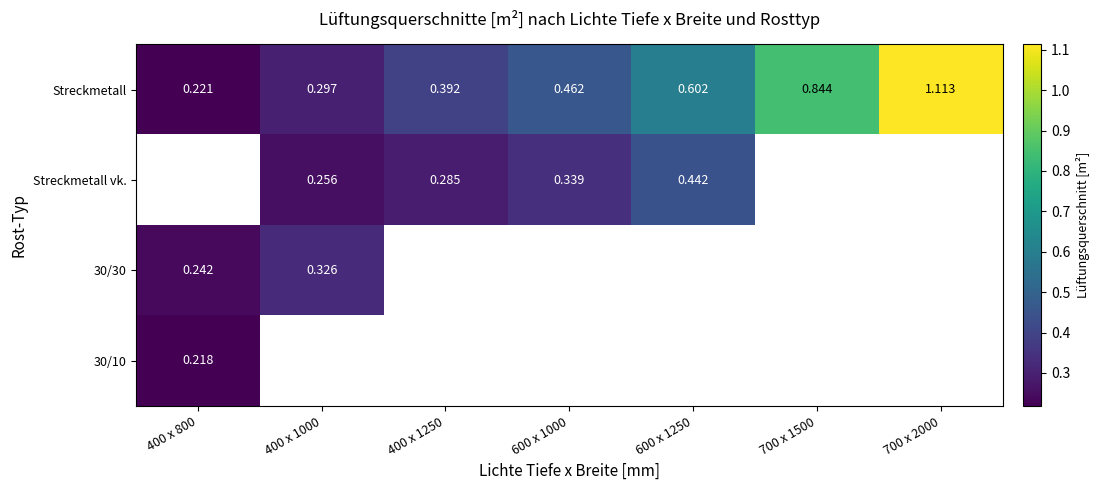

What is the highest value of the 30/10 series?

0.2